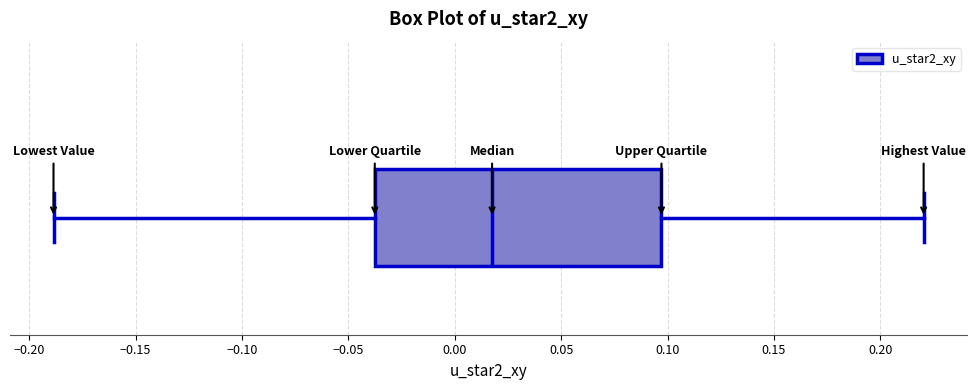

Read this box plot against the x-axis: the position of the median line, the range covered by the box, and the ends of both whiskers. The values are not printed on the chart, so give them approximately, as read against the axis.

median 0.020, box -0.040 to 0.095, whiskers -0.190 to 0.220